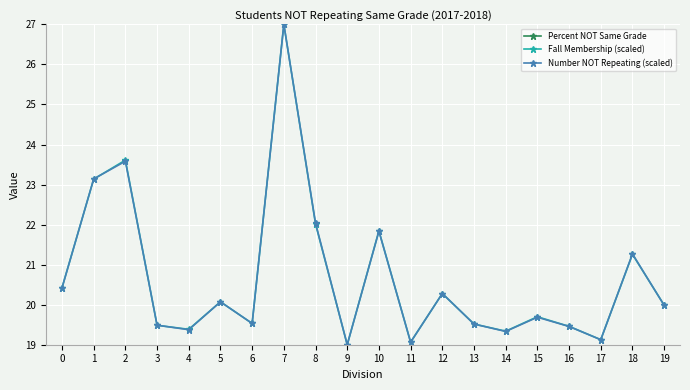

Read the Fall Membership (scaled) value at 14.

19.3